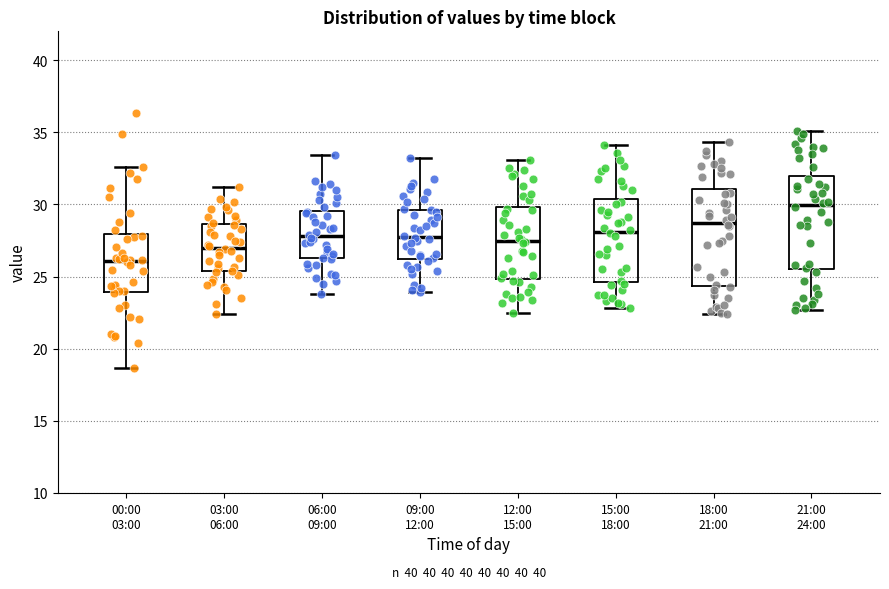

Which box has the highest median line?

21:00 24:00